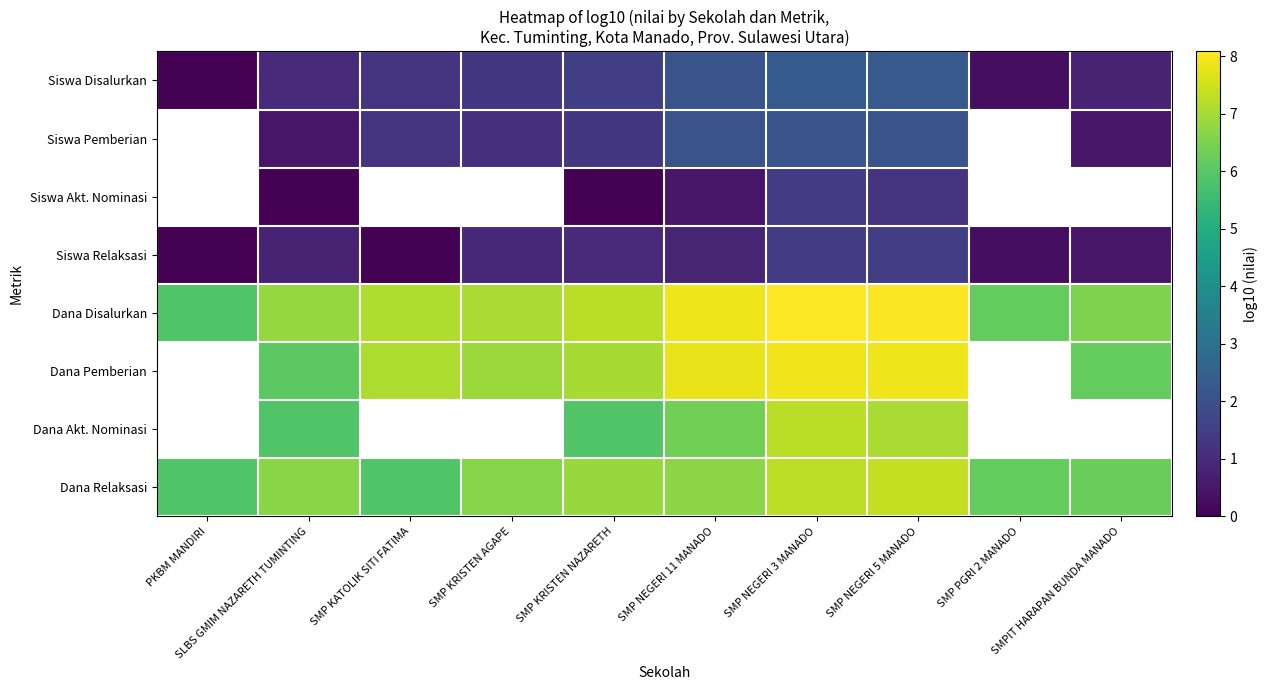

What is the sum of all Dana Relaksasi values?

65.6